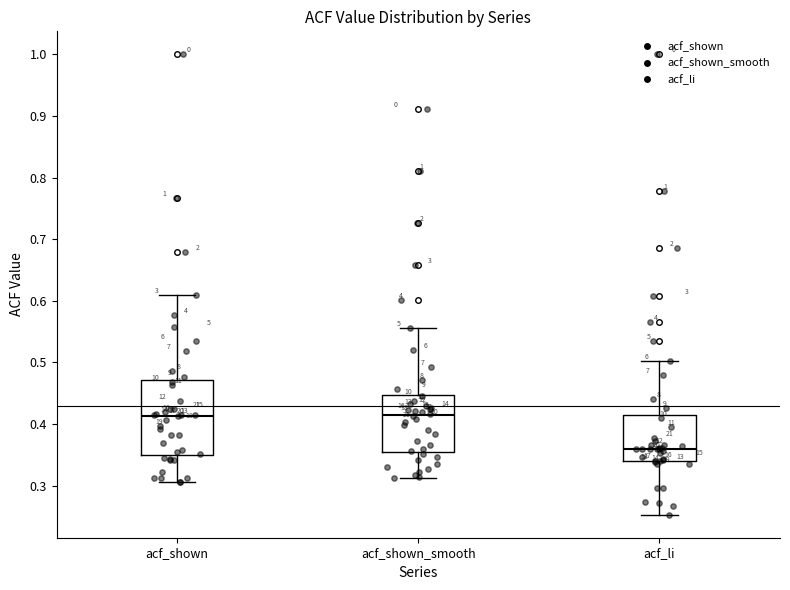

Which box is the tallest, from its lower edge to its upper edge?

acf_shown